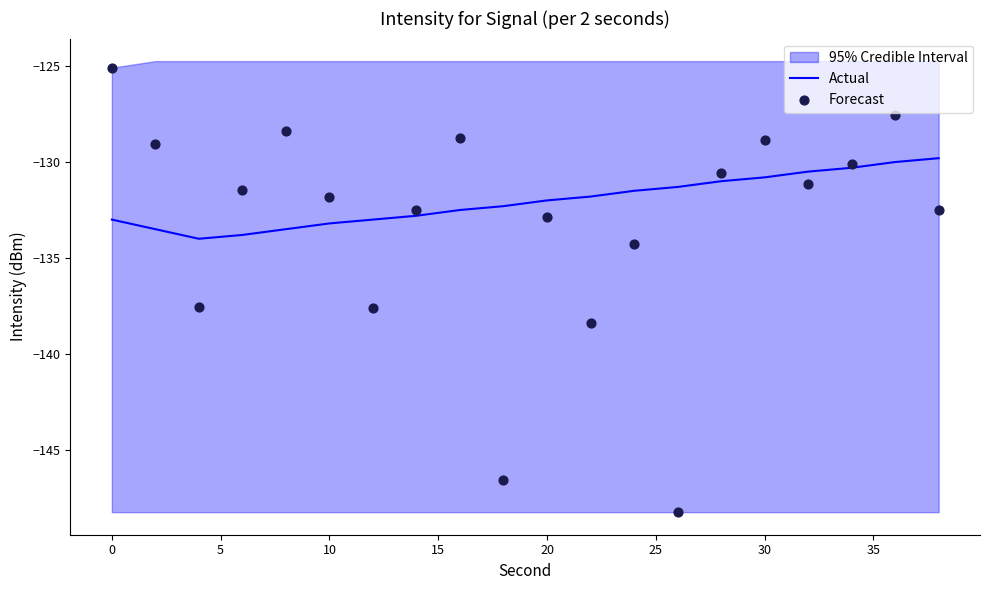

Which series has the largest Y range (max minus min)?

Forecast